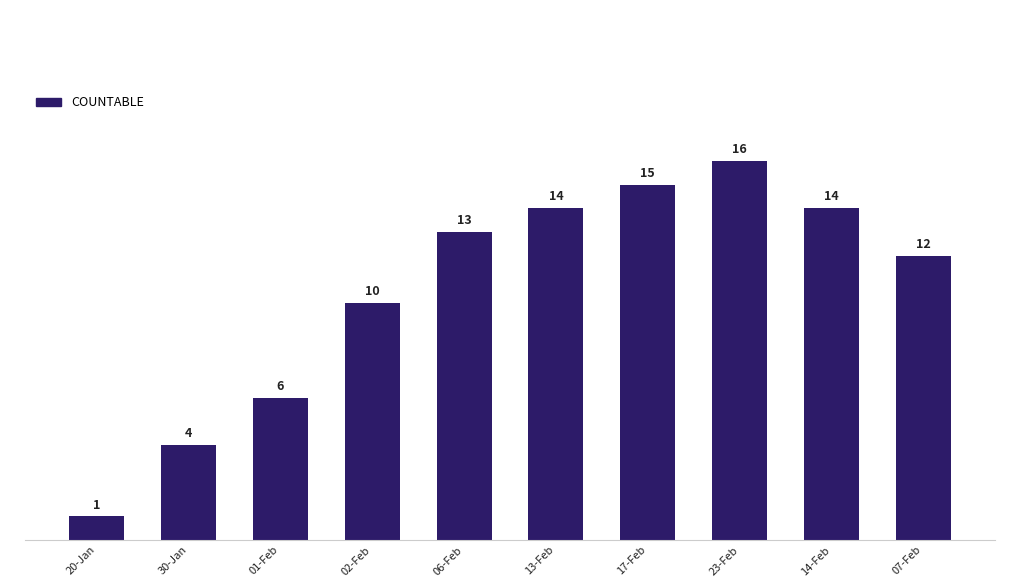

Reading right to left, list all the values displayed in this chart.

12	14	16	15	14	13	10	6	4	1